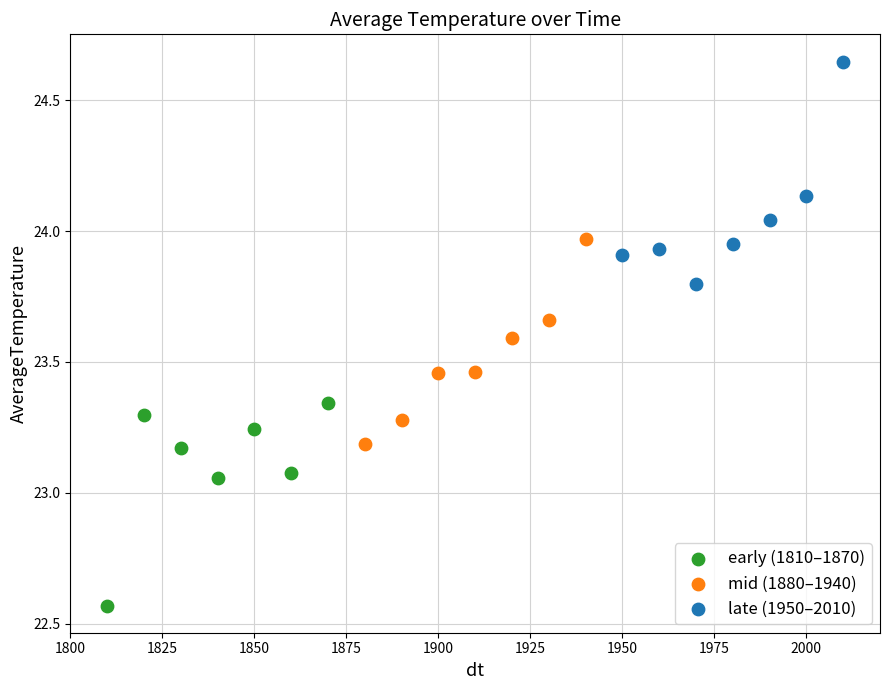

What are all the series names shown in the legend?

early (1810–1870), mid (1880–1940), late (1950–2010)